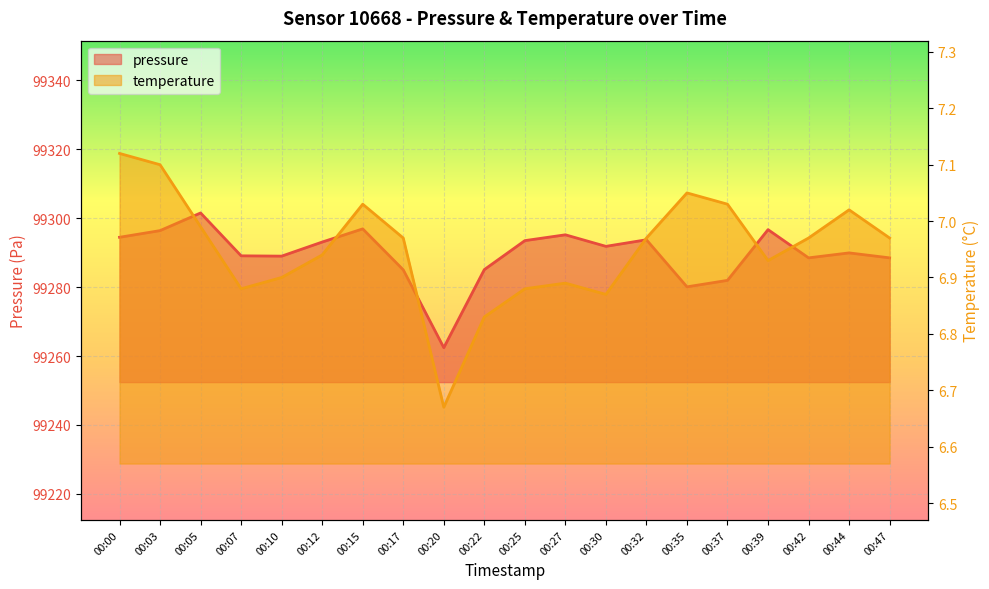

Which series changed the most between 00:27 and 00:32?

pressure